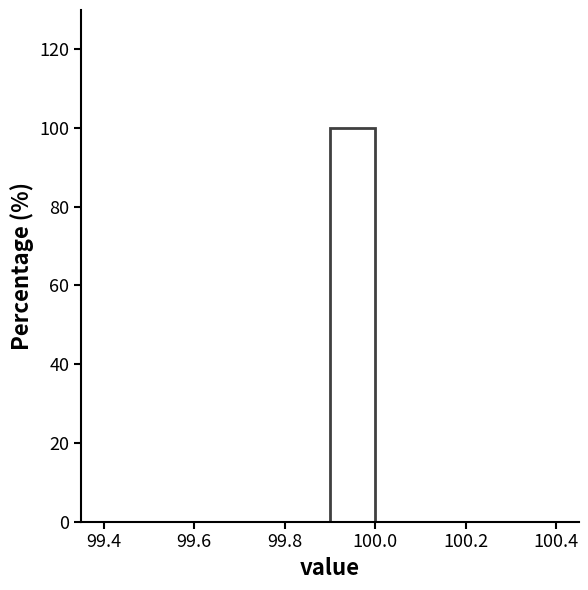

Over which range of the x-axis is the bar tallest?

99.9 to 100.0